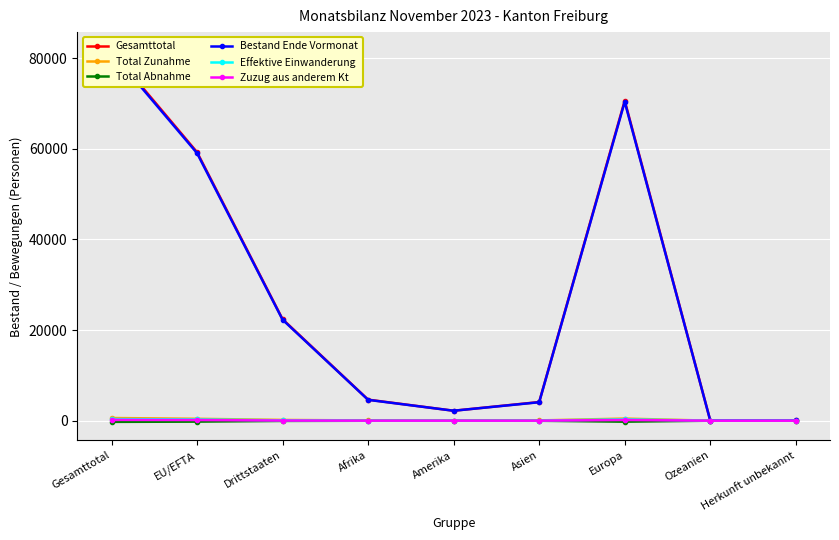

How many interior local peaks does the Total Abnahme series have?

1